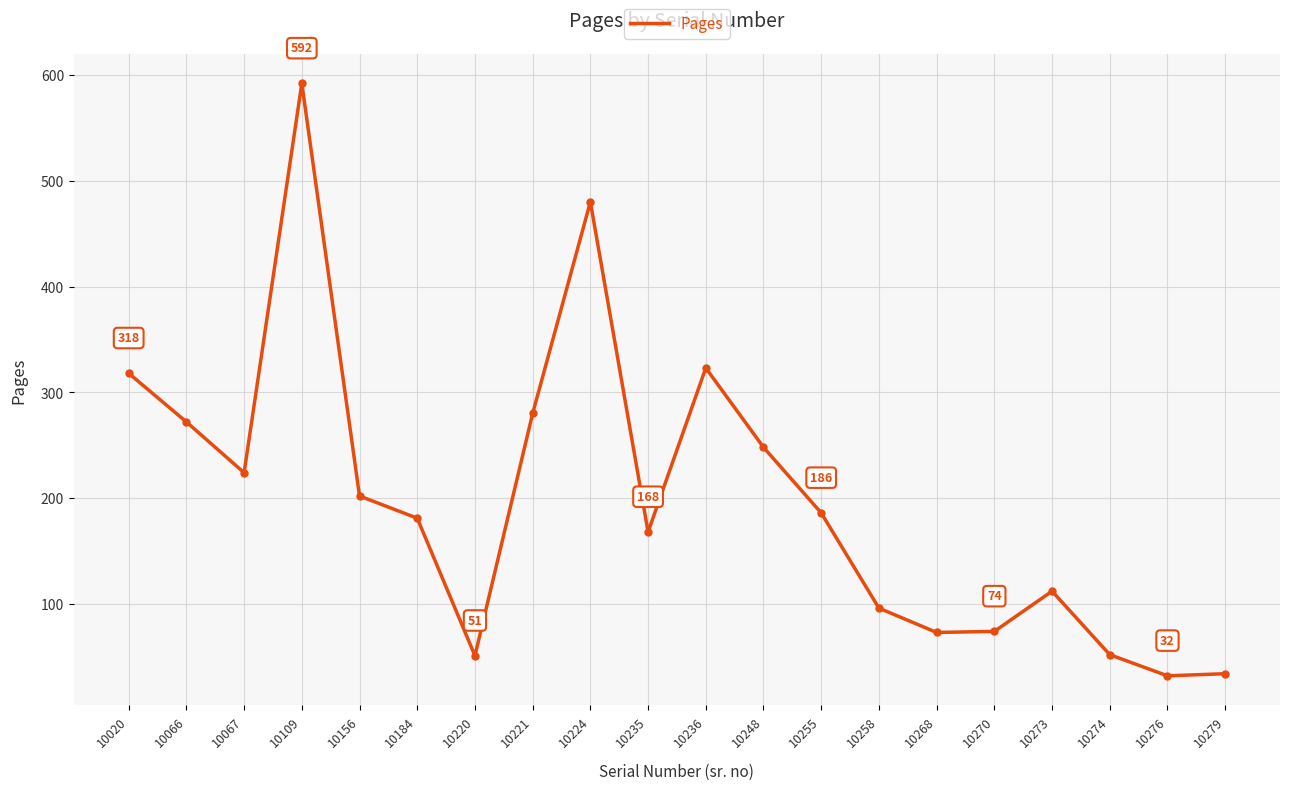

The value at 10020 is 428. True or false?

False